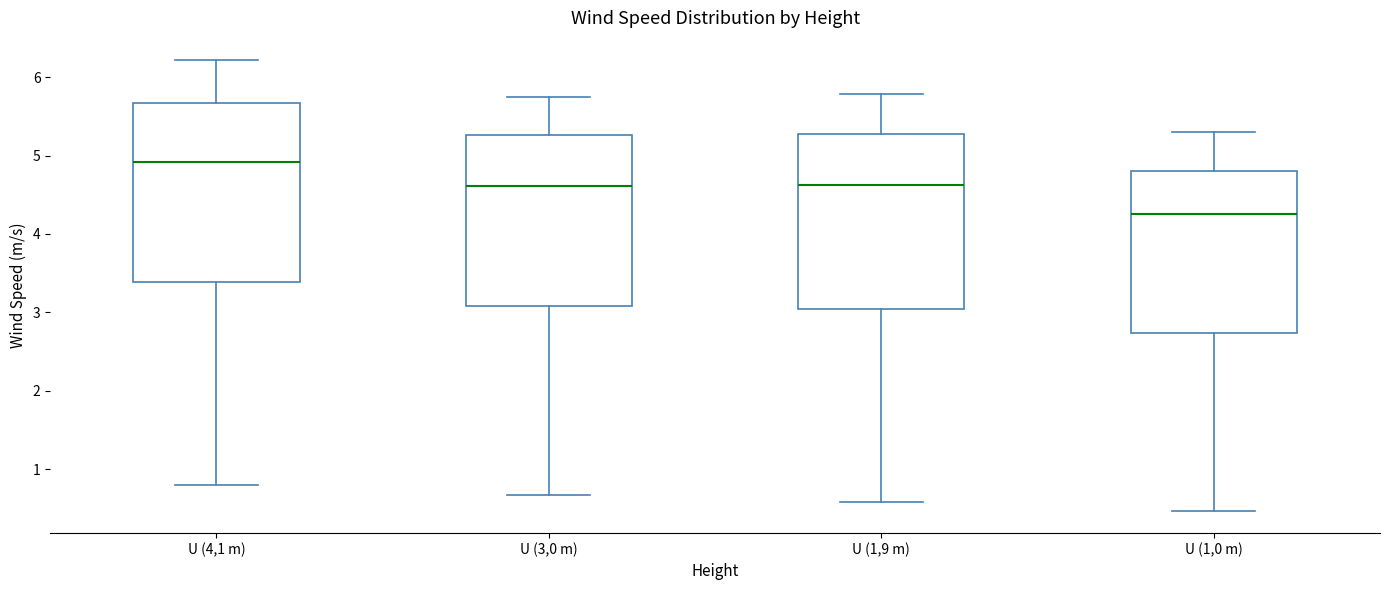

Which box has the highest median line?

U (4,1 m)